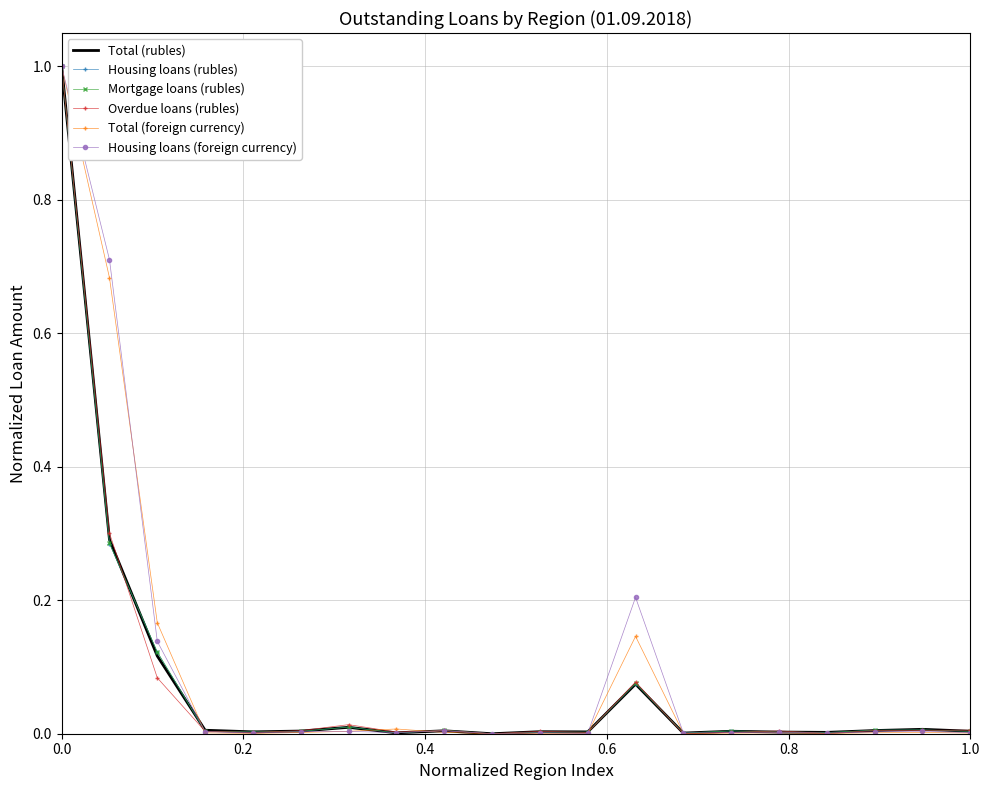

What is the highest value of the Total (foreign currency) series?

1.0